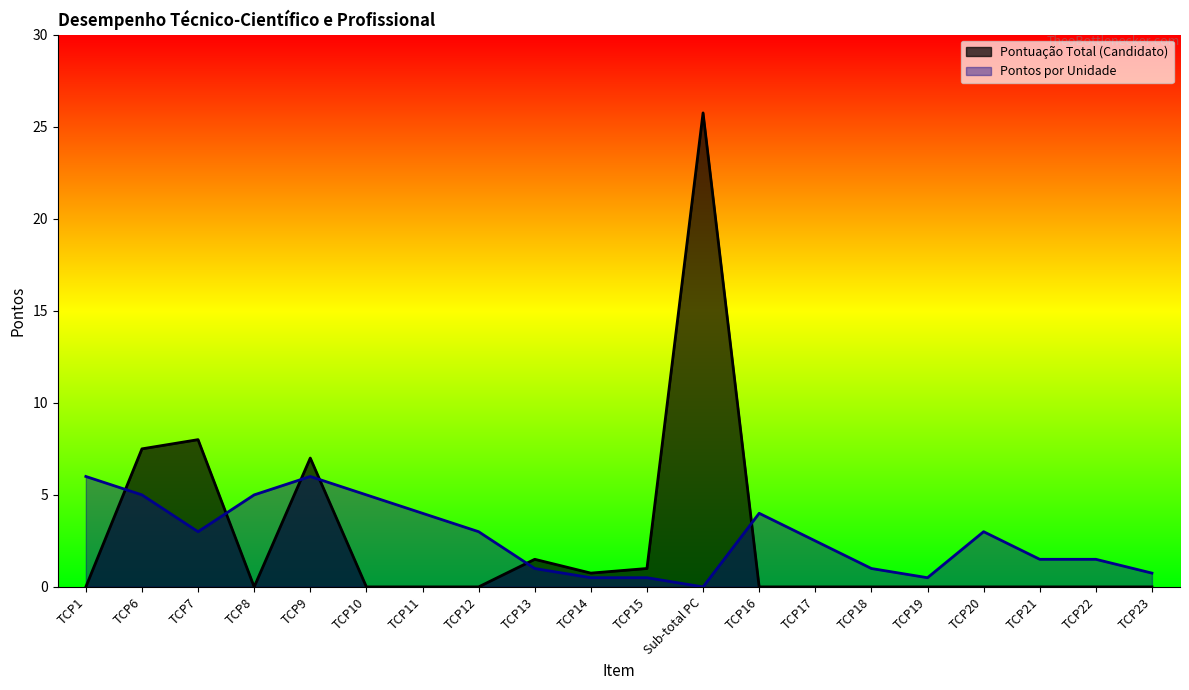

True or false: Pontos por Unidade and Pontuação Total (Candidato) intersect in this chart.

True